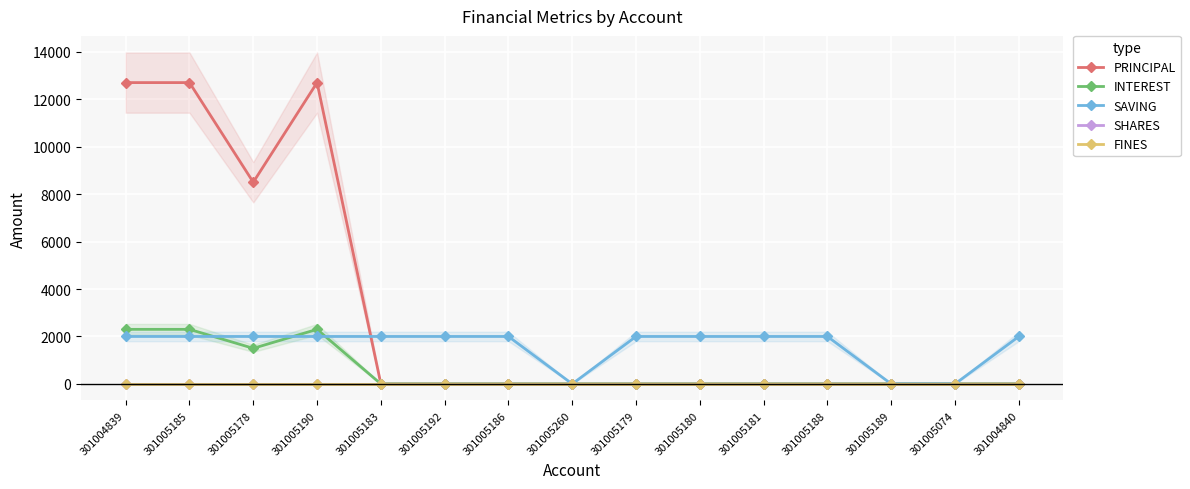

How many values in the SAVING series are below 2000?

3